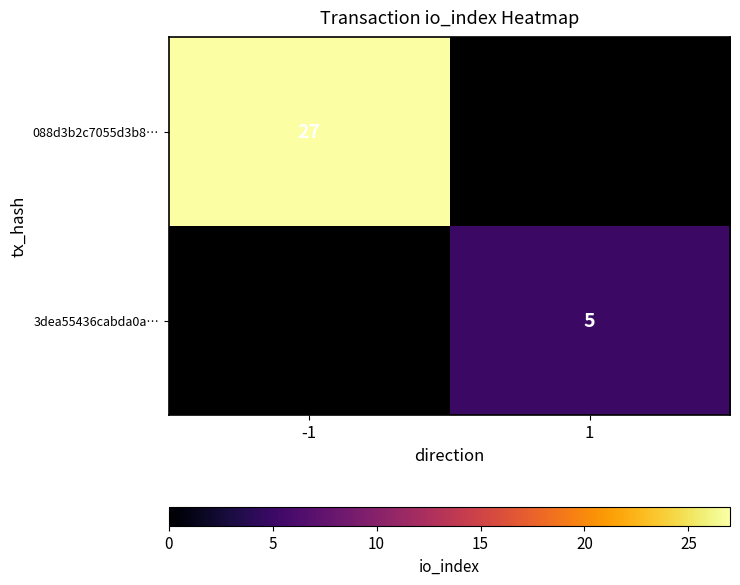

The 088d3b2c7055d3b8… series shows 49 at -1. True or false?

False